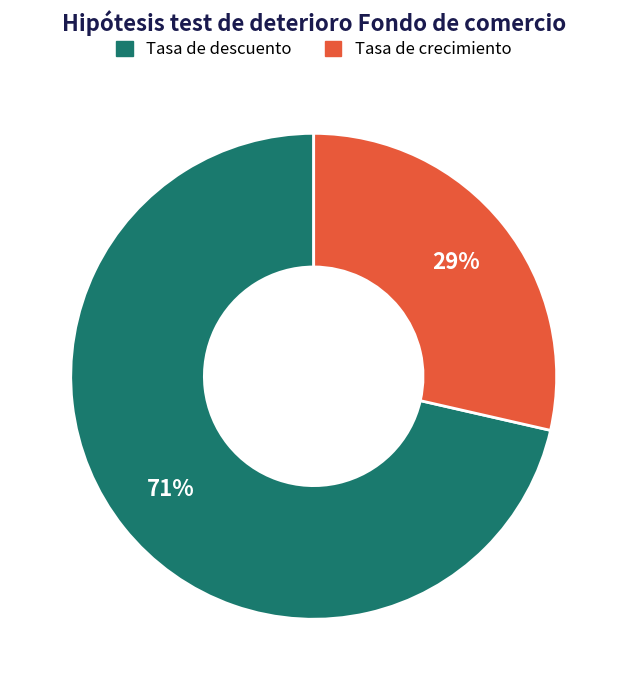

What is the majority slice?

Tasa de descuento